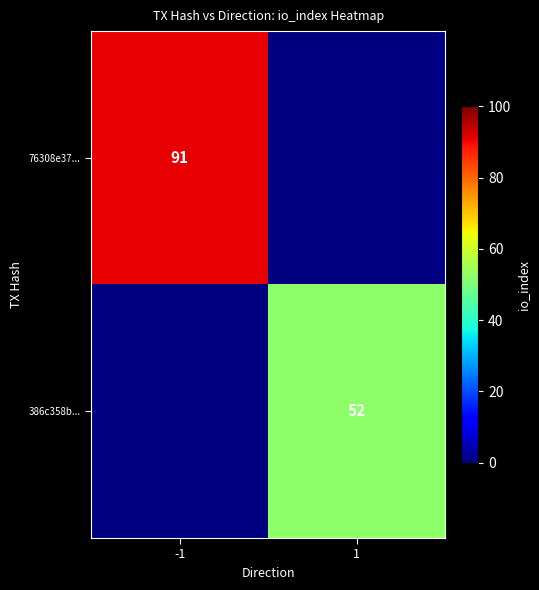

At which category does the chart reach its peak across all series?

-1